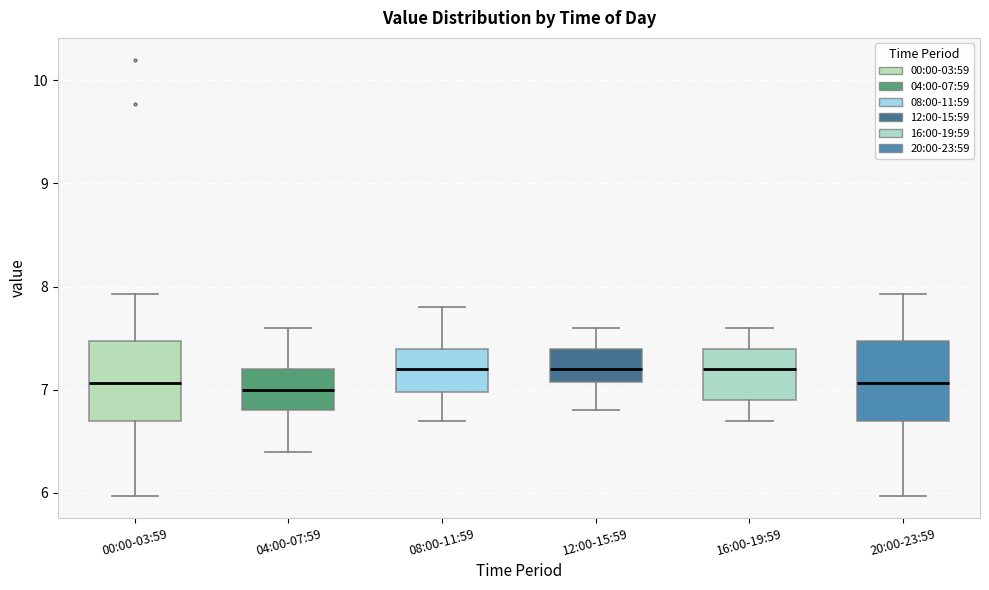

Where is the upper edge of the box for 12:00-15:59 on the y-axis? The values are not printed on the chart, so give them approximately, as read against the axis.

7.4